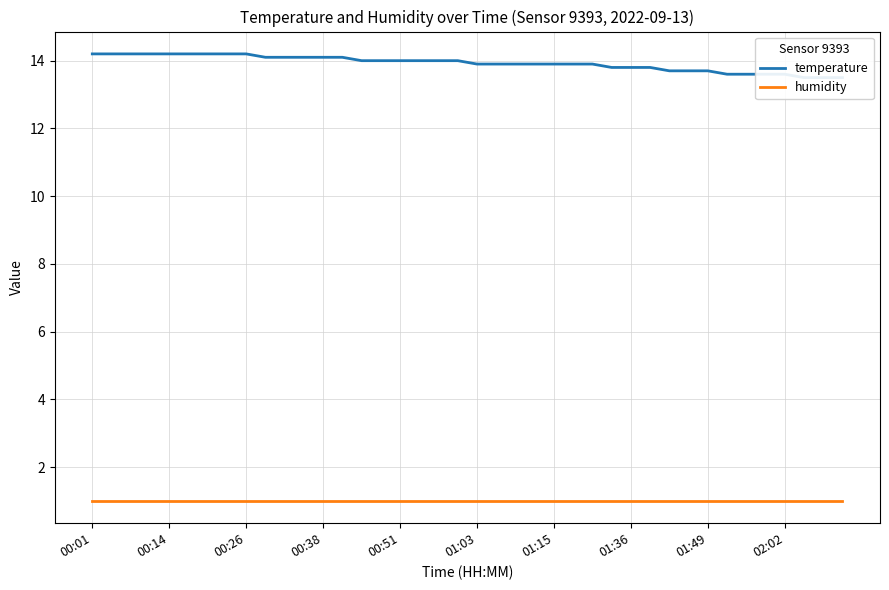

The temperature series shows 18.2 at 34. True or false?

False